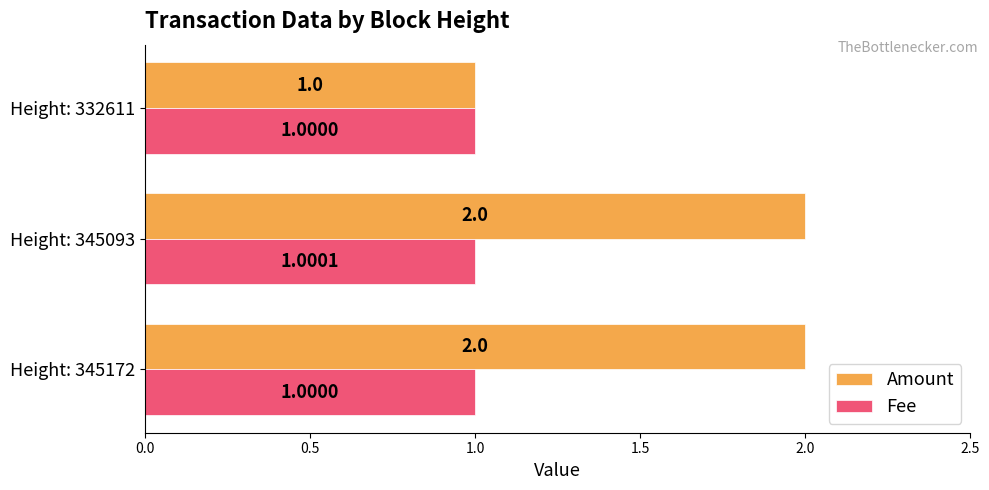

What is the maximum value for Amount?

2.0